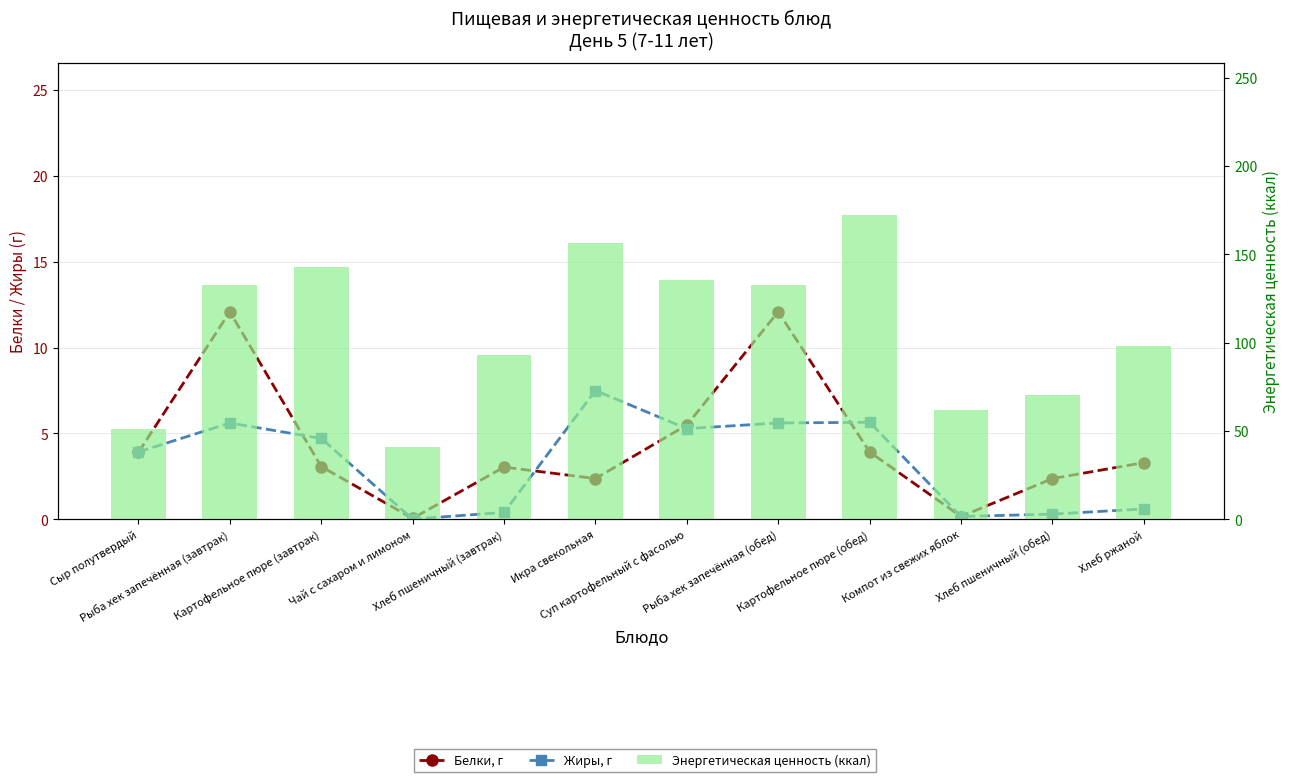

What is the sum of all Энергетическая ценность (ккал) values?

1287.5